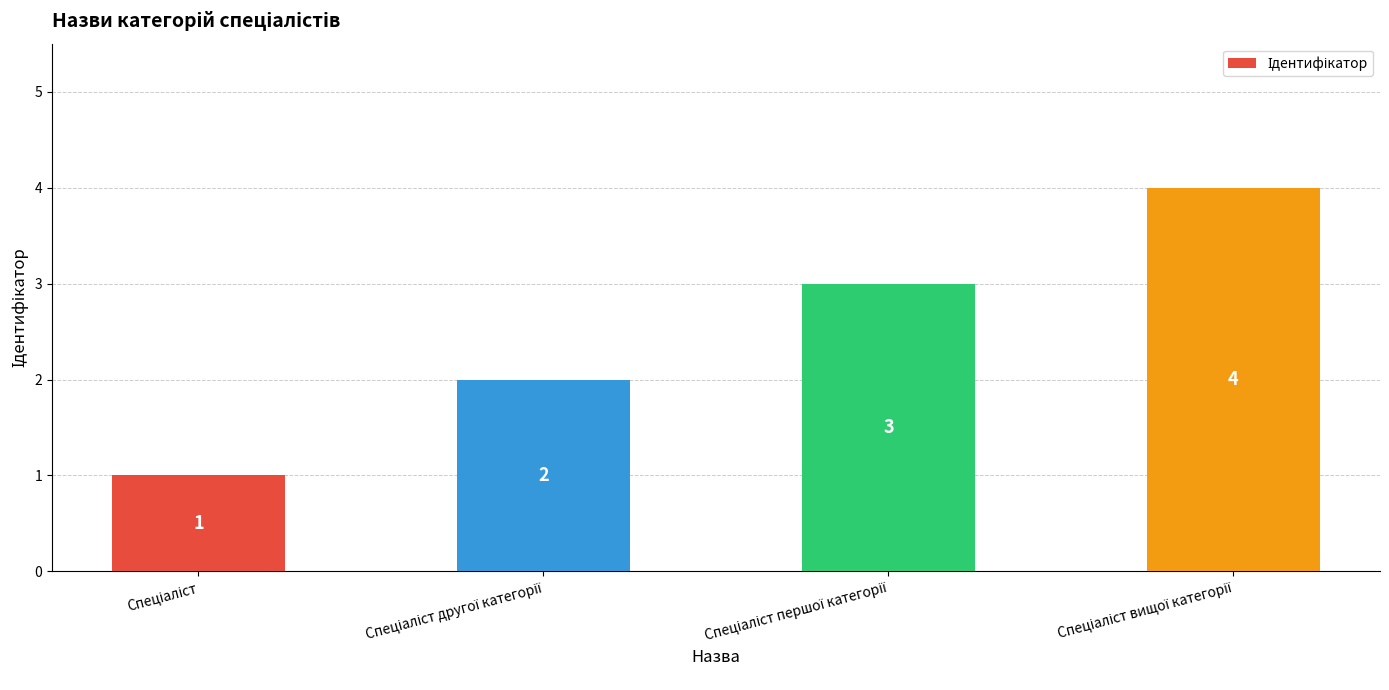

What is the sum of all values?

10